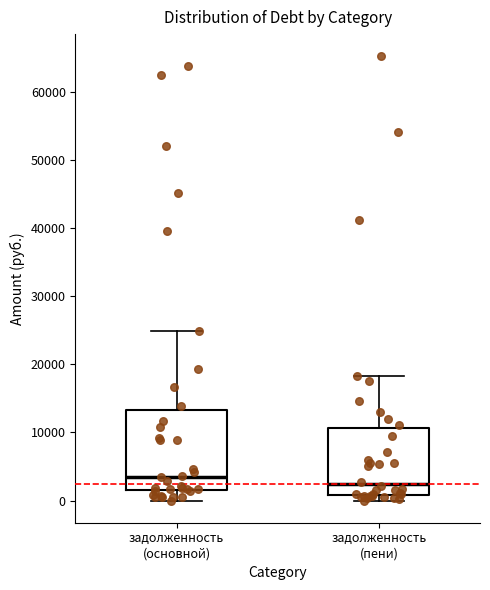

Which box is the tallest, from its lower edge to its upper edge?

задолженность (основной)